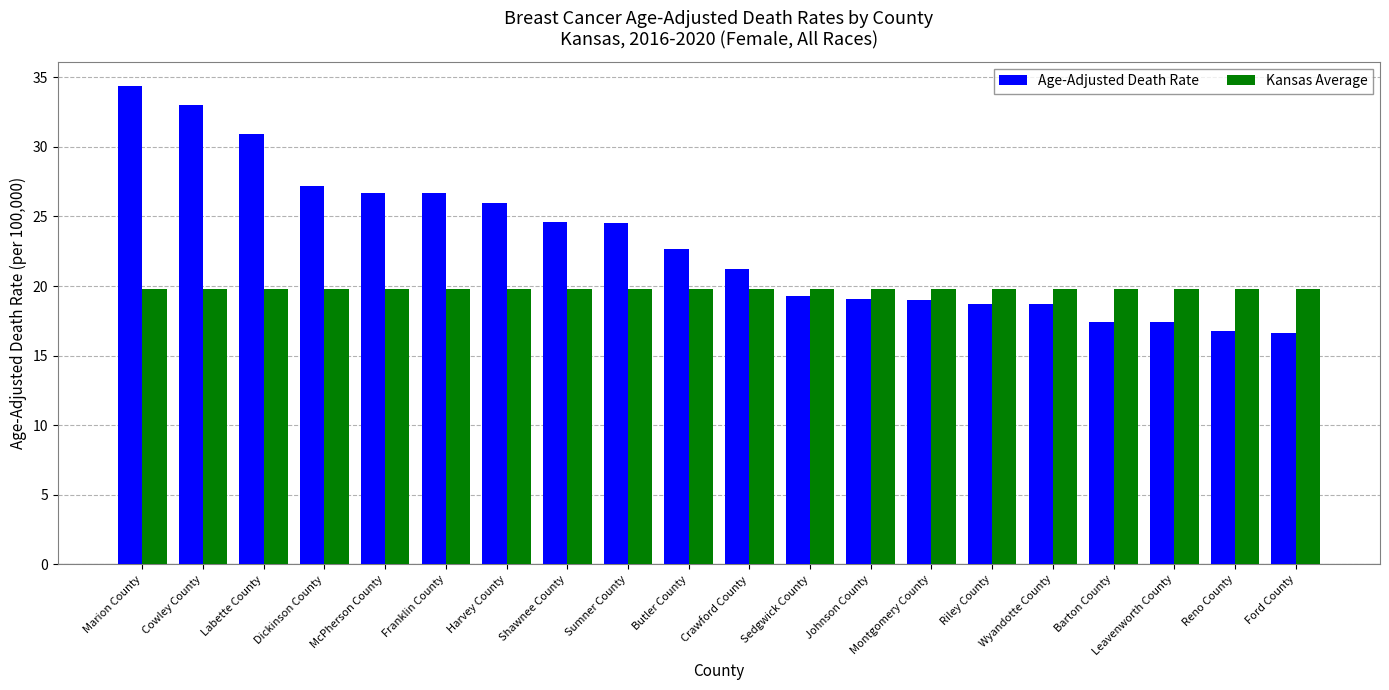

How many bars are there in each group?

2